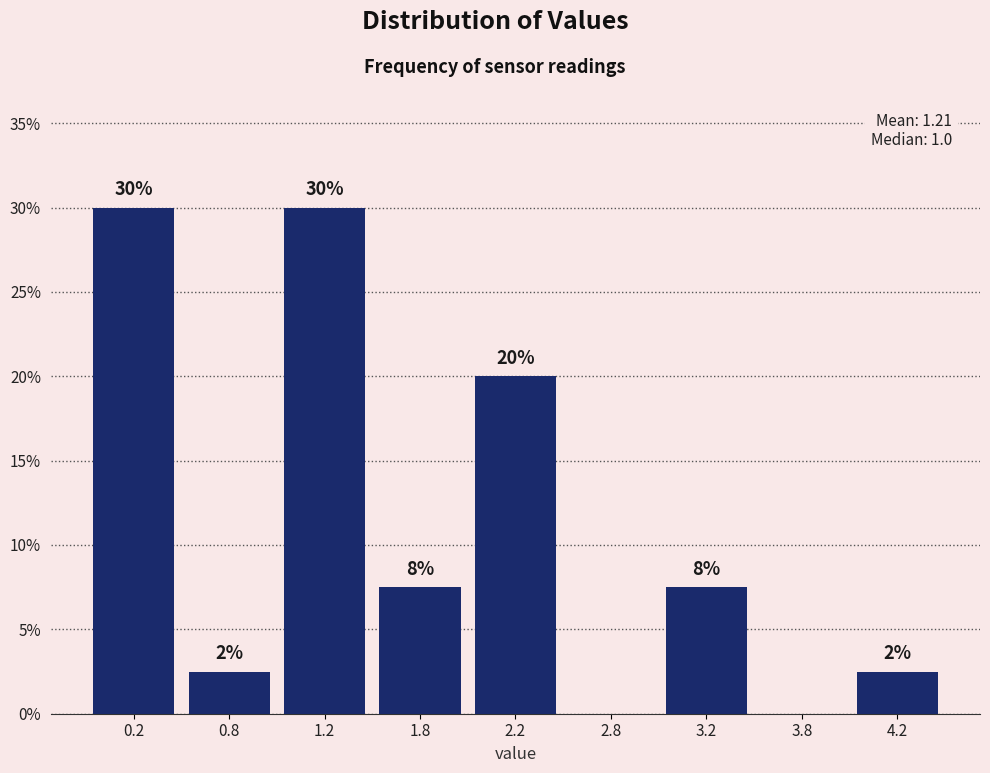

Are the bars horizontal?

No